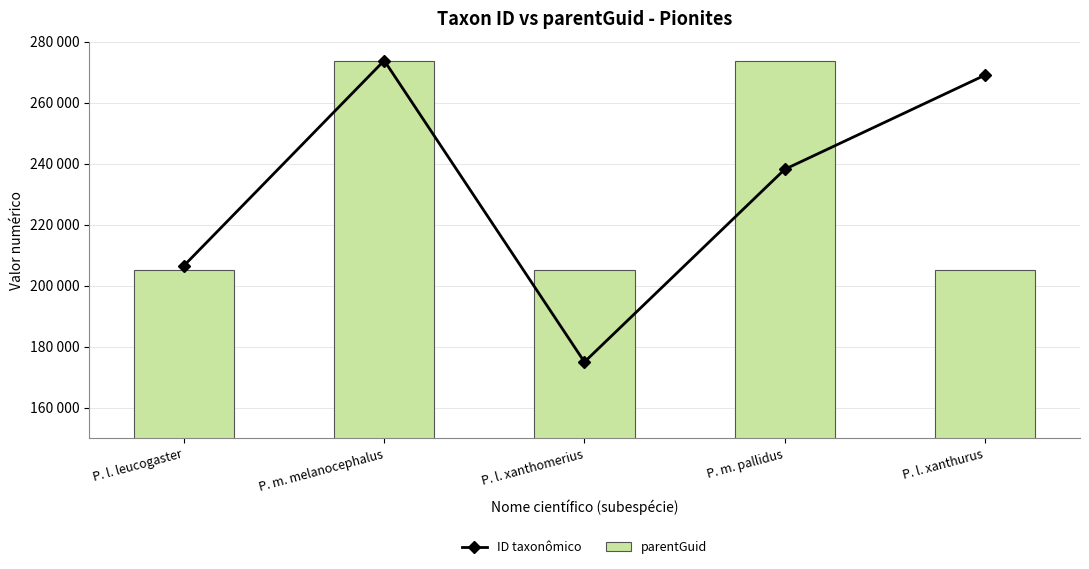

Rank the series at P. l. leucogaster from highest to lowest value.

ID taxonômico, parentGuid